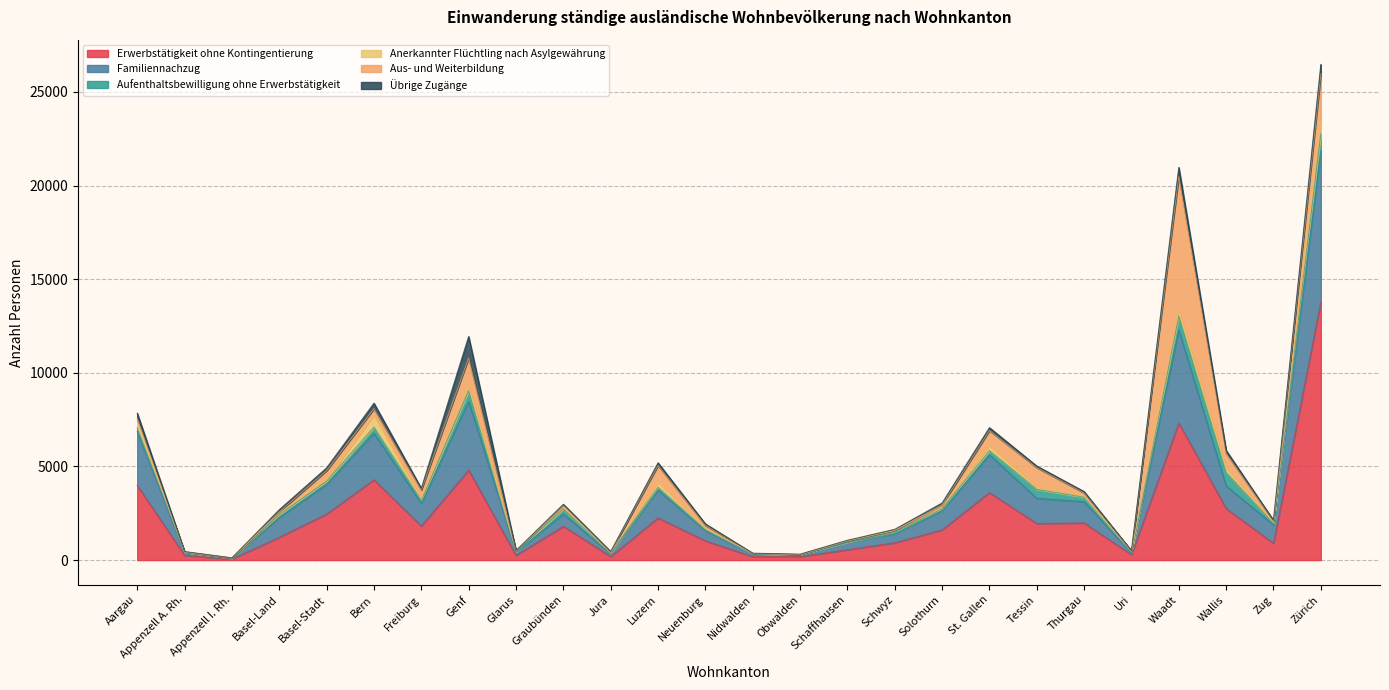

In Aus- und Weiterbildung, how many points are lower than both neighbors (excluding endpoints)?

7